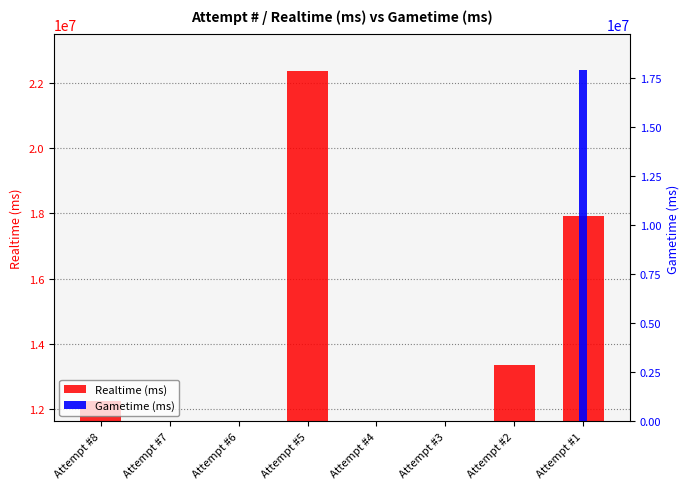

What are all the series names shown in the legend?

Realtime (ms), Gametime (ms)